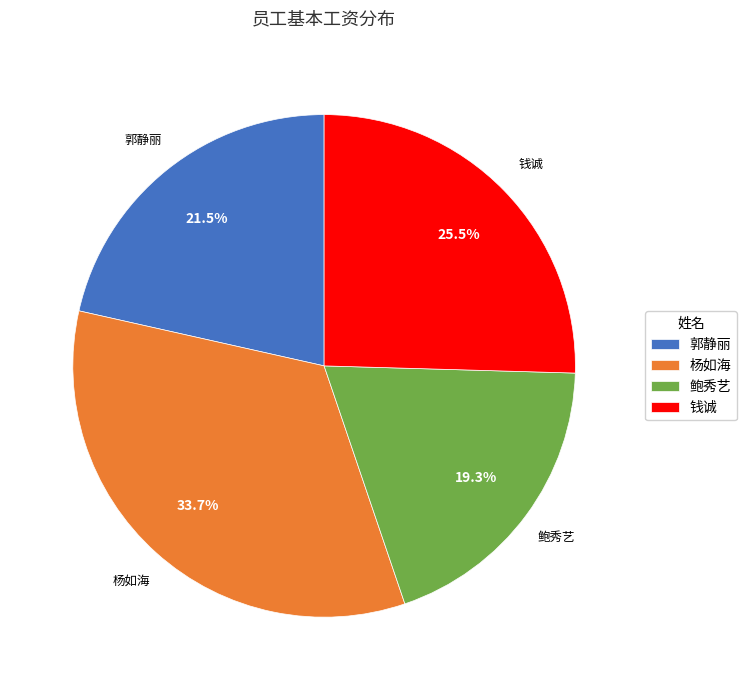

Rank the categories by value from highest to lowest.

杨如海, 钱诚, 郭静丽, 鲍秀艺